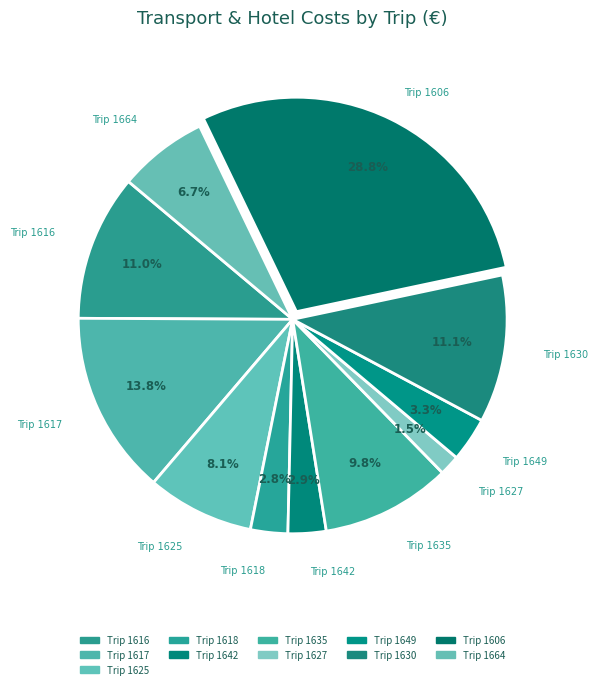

What is the largest slice in the pie chart?

1606